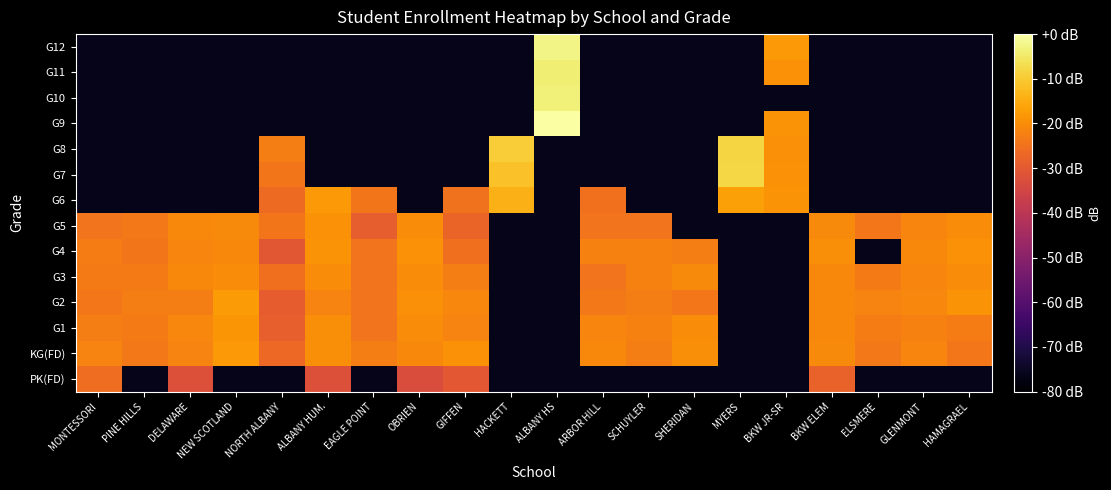

Count the number of categories in the chart.

20